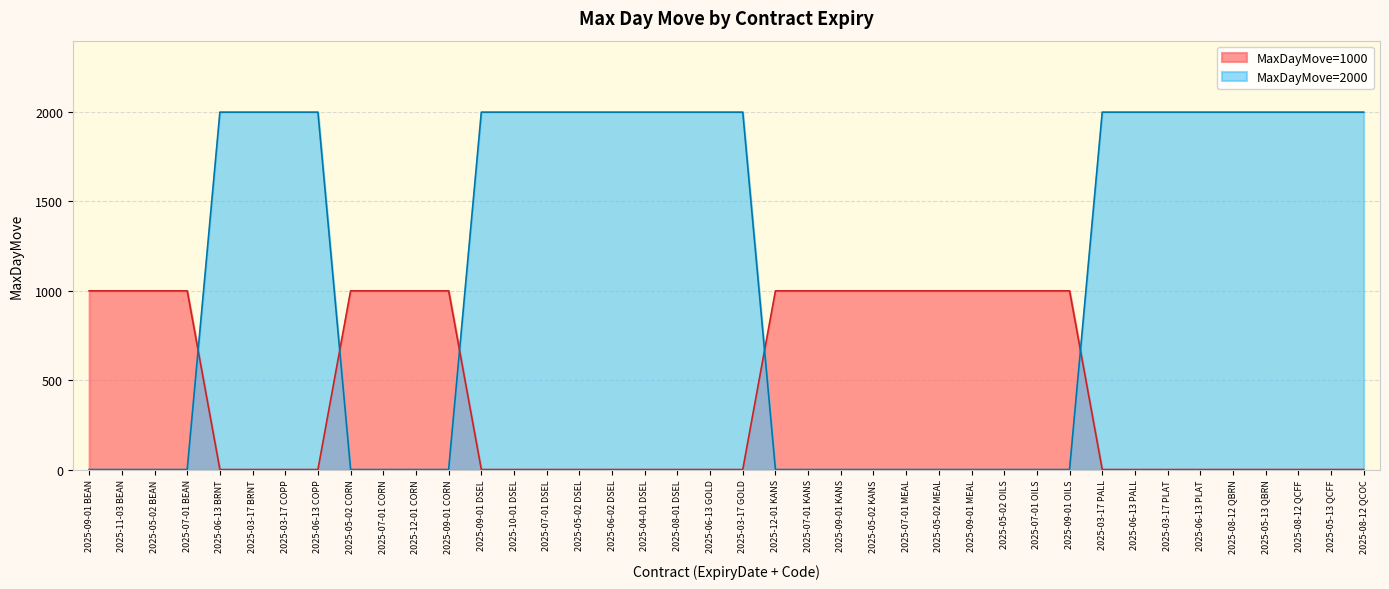

What is the label of the 8th point from the left?

2025-06-13 COPP